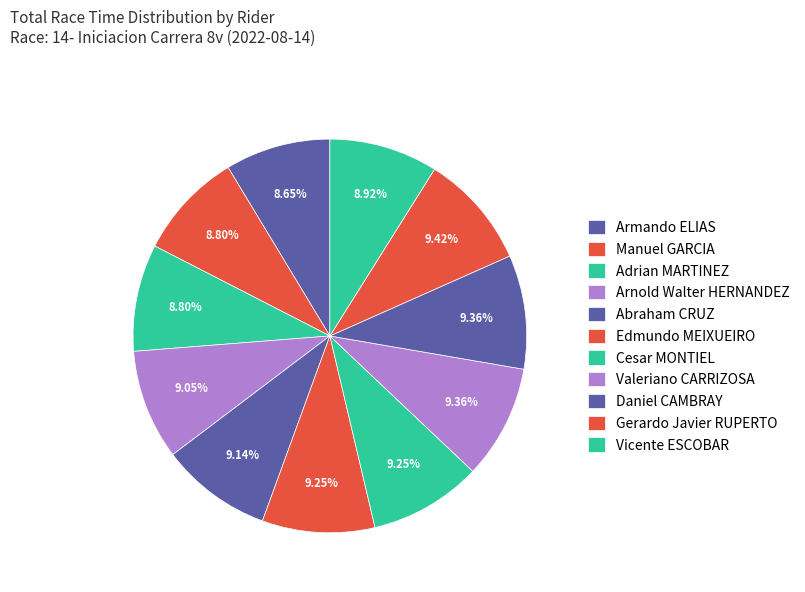

How many slices are in this pie chart?

11